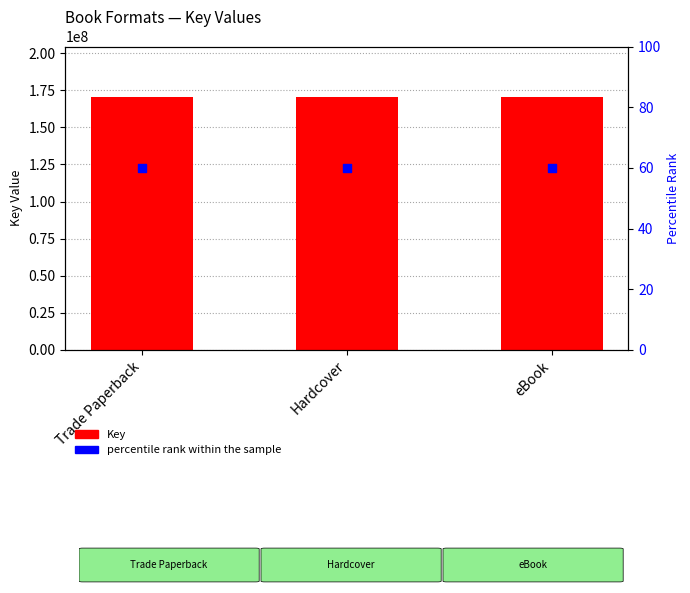

Which series contains the lowest Y value?

Percentile rank within the sample